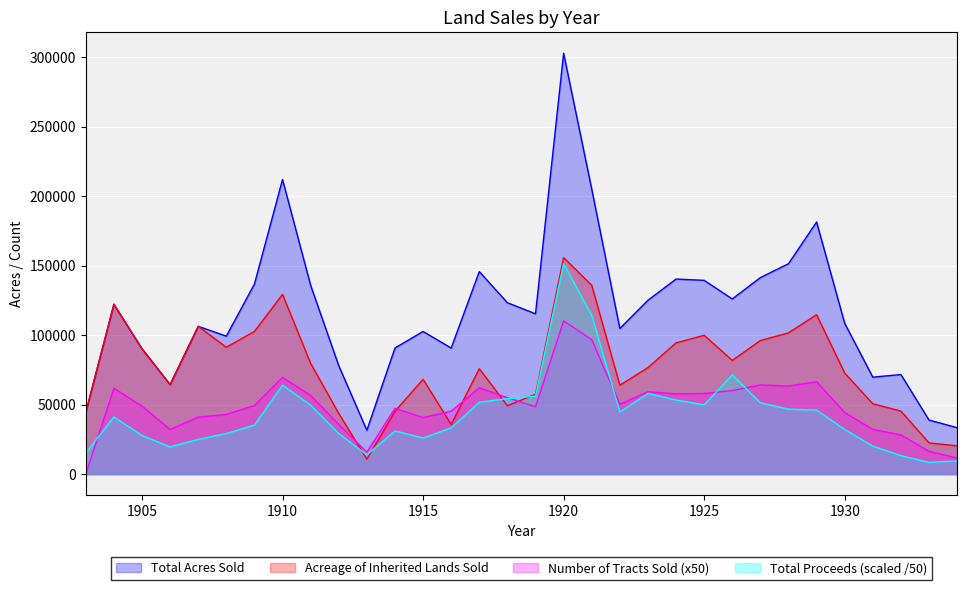

What is the average value of the Total Proceeds (scaled) series?

42920.0